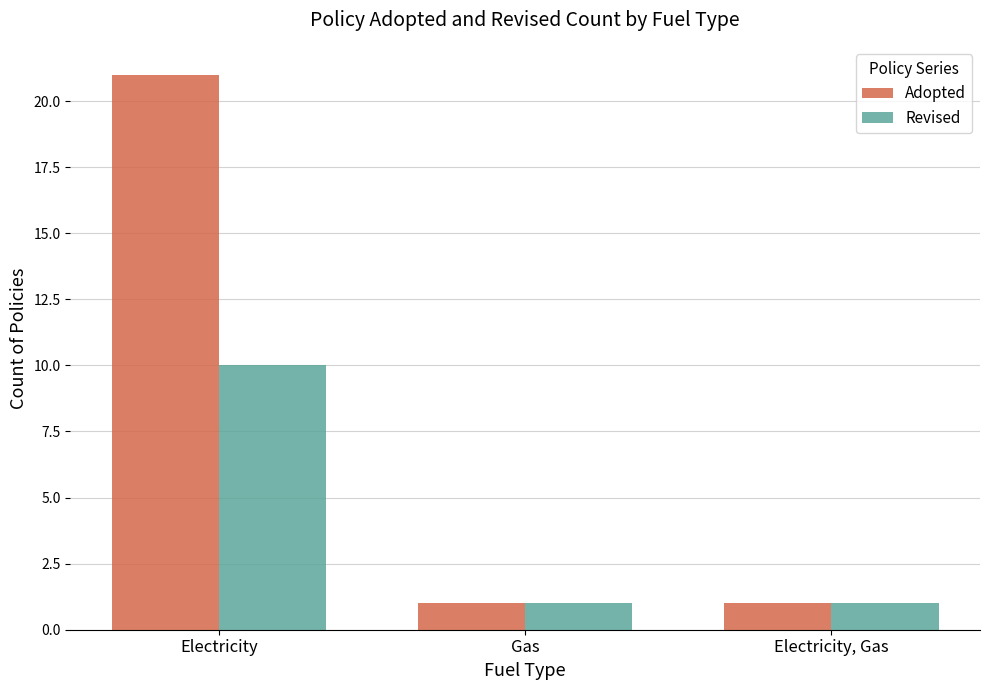

What is the sum of the Adopted values at Electricity, Gas and Gas?

2